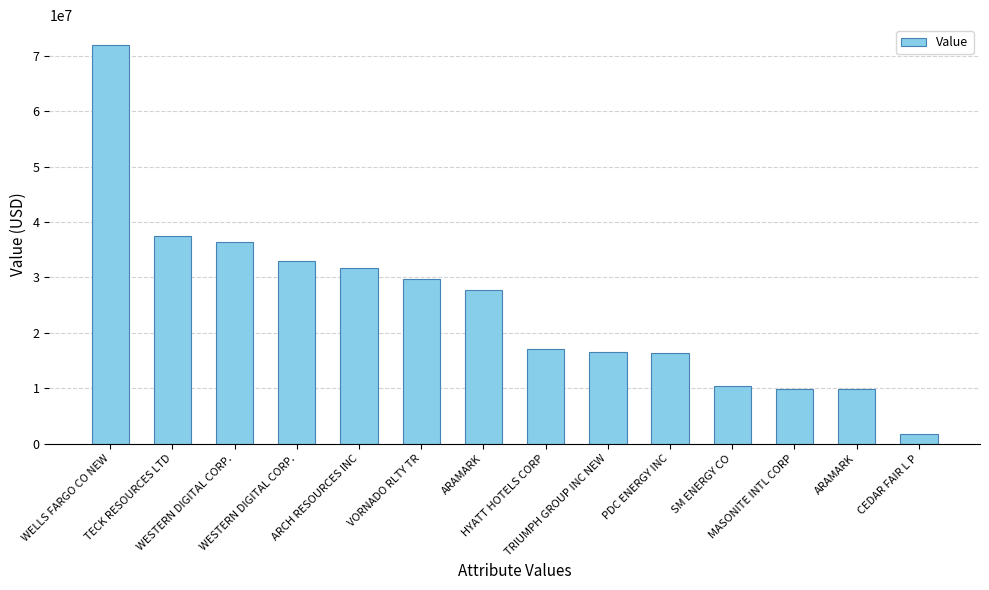

Approximately how many times larger is the value at CEDAR FAIR L P compared to ARAMARK?

0.1